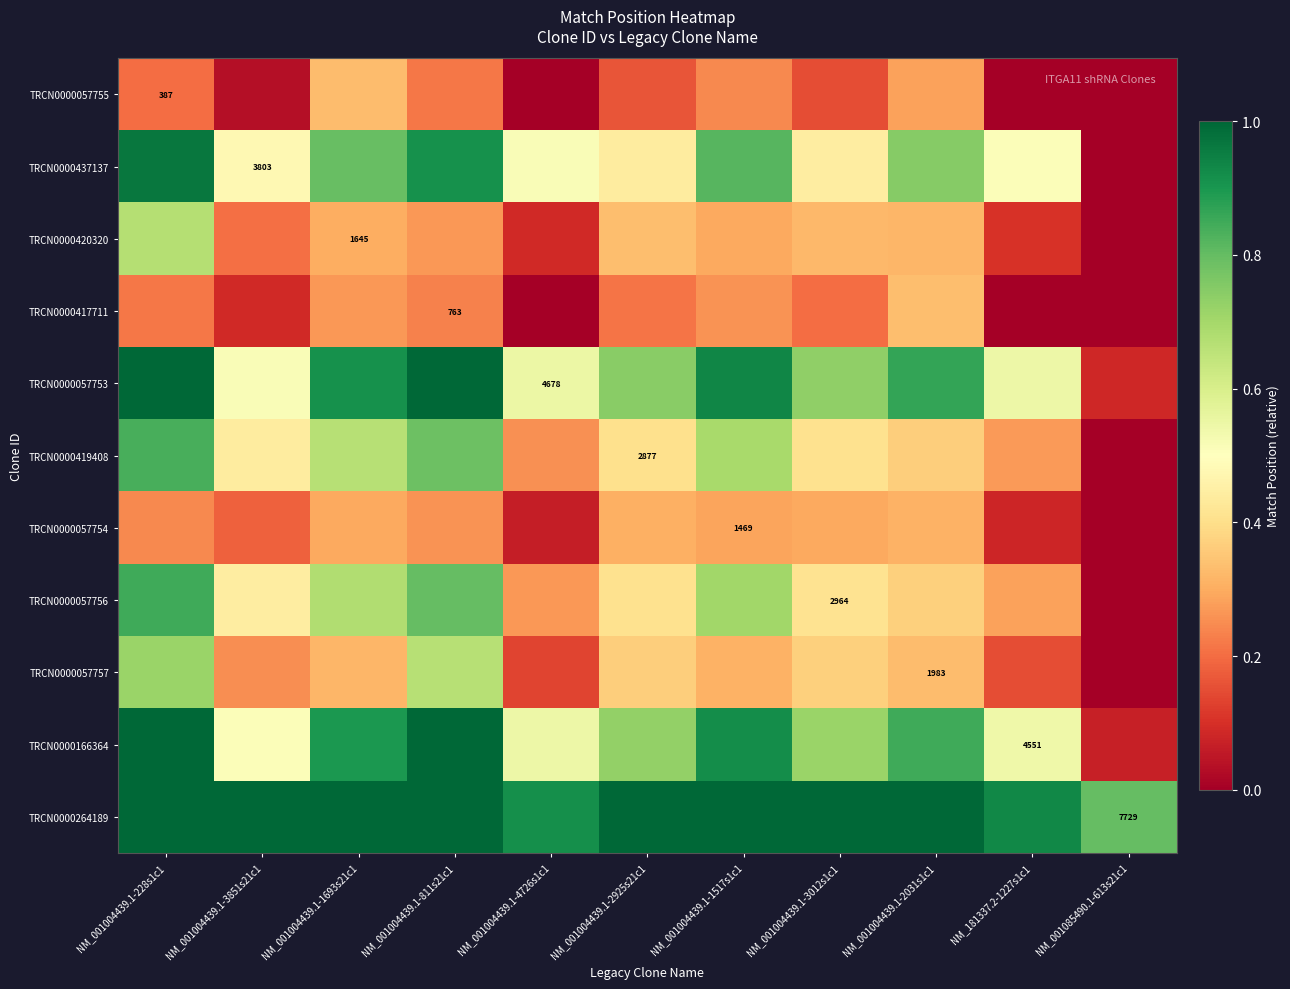

At which category is the sum across all series the highest?

NM_001004439.1-228s1c1